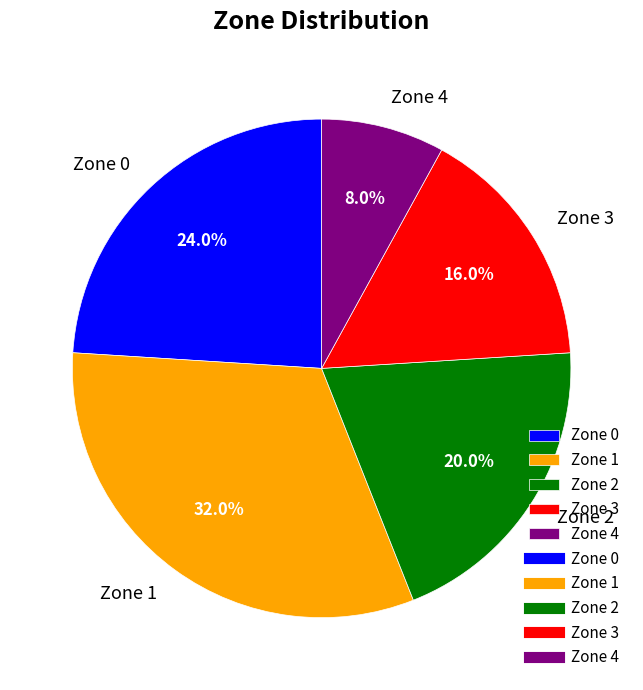

How many segments does this pie chart have?

5